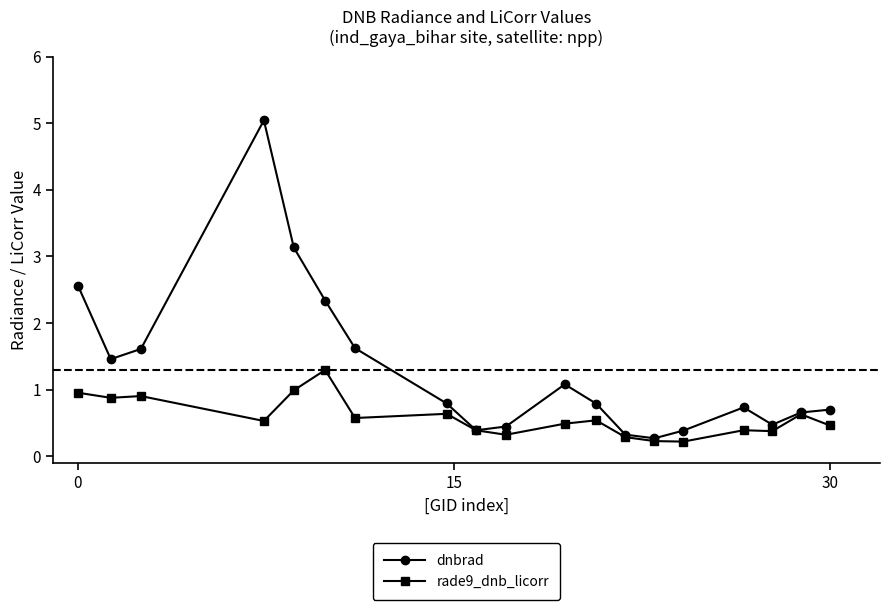

Is this an area chart (filled region under the line)?

No